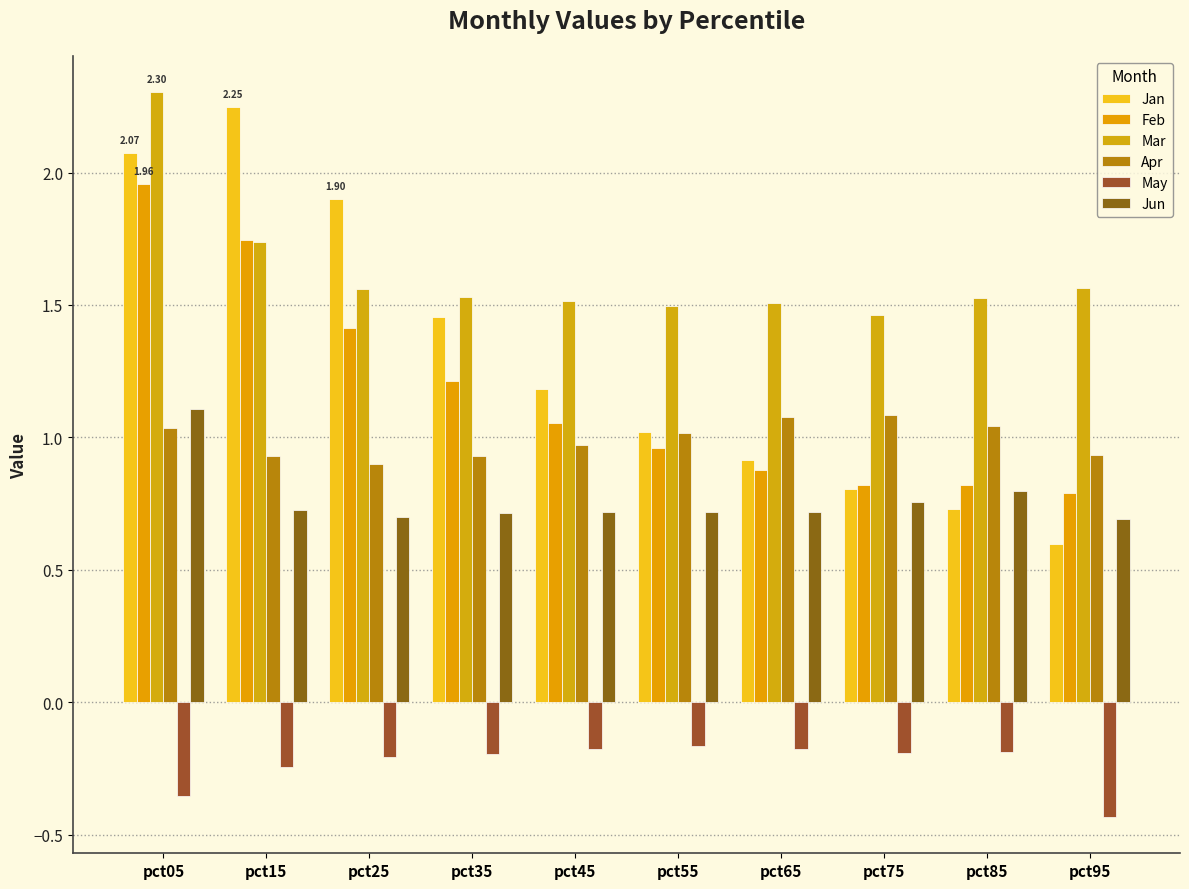

Reading left to right, extract all data points from this chart.

Jan: 2.1	2.2	1.9	1.5	1.2	1.0	0.9	0.8	0.7	0.6
Feb: 2.0	1.7	1.4	1.2	1.1	1.0	0.9	0.8	0.8	0.8
Mar: 2.3	1.7	1.6	1.5	1.5	1.5	1.5	1.5	1.5	1.6
Apr: 1.0	0.9	0.9	0.9	1.0	1.0	1.1	1.1	1.0	0.9
May: -0.4	-0.2	-0.2	-0.2	-0.2	-0.2	-0.2	-0.2	-0.2	-0.4
Jun: 1.1	0.7	0.7	0.7	0.7	0.7	0.7	0.8	0.8	0.7